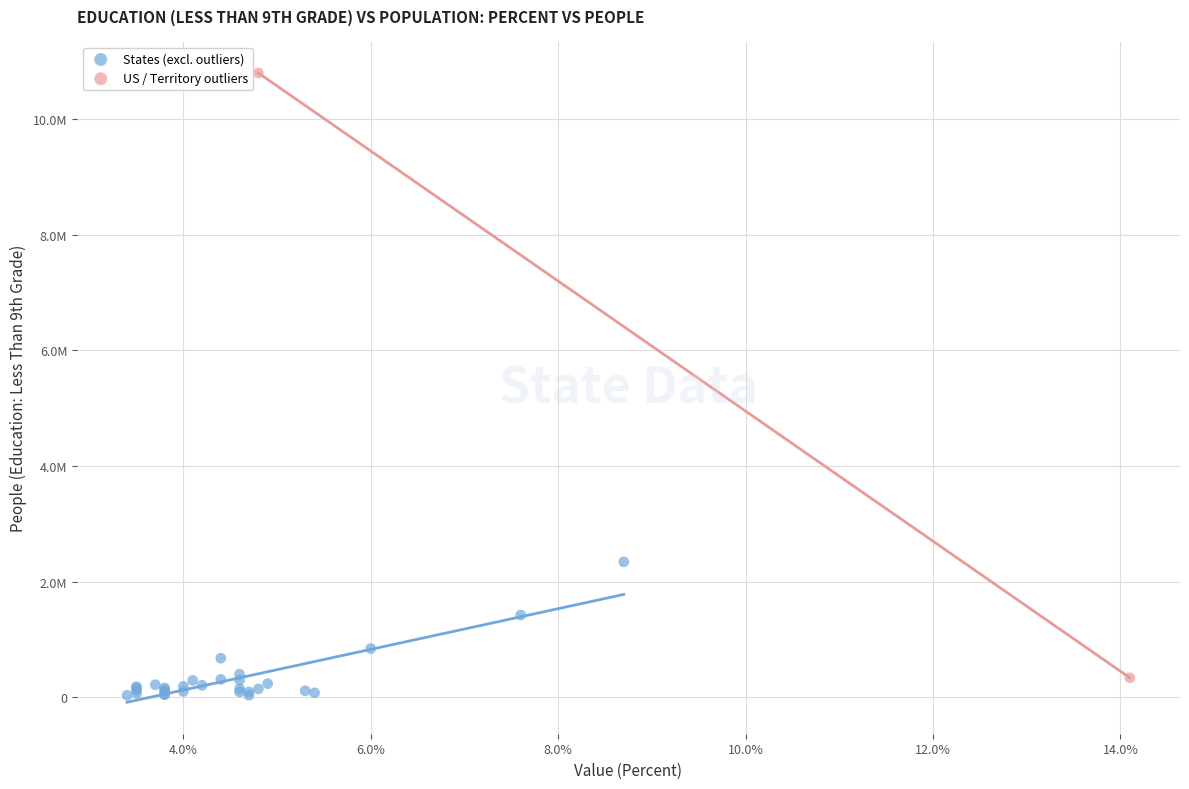

Which series has the widest spread of Y values?

US / Territory outliers